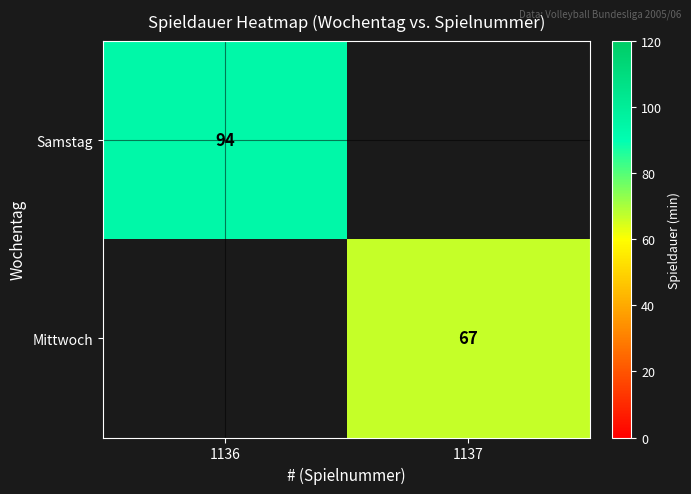

At which category does the chart reach its minimum across all series?

1137